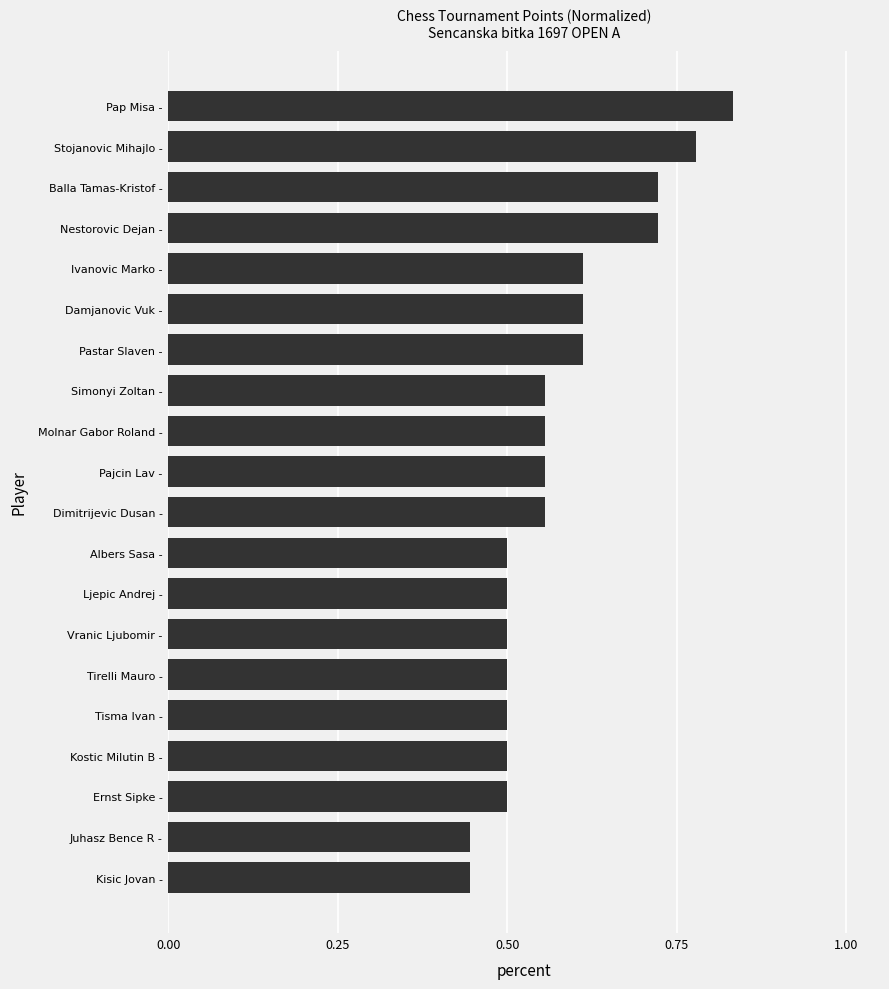

Is it true that the value at Albers Sasa - is 0.5?

True